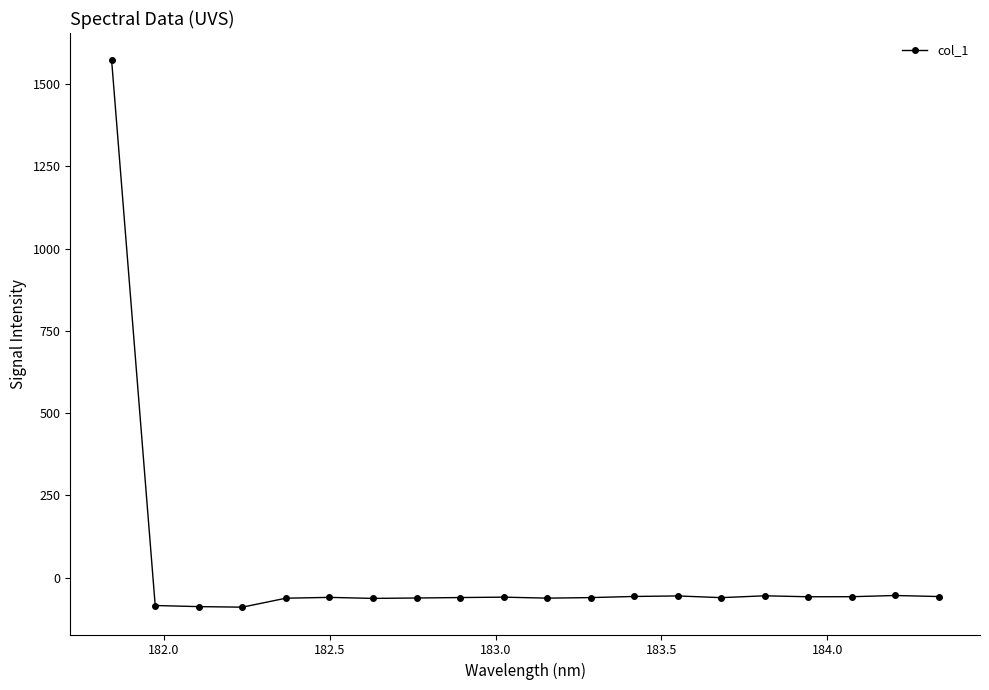

What is the average value?

18.2